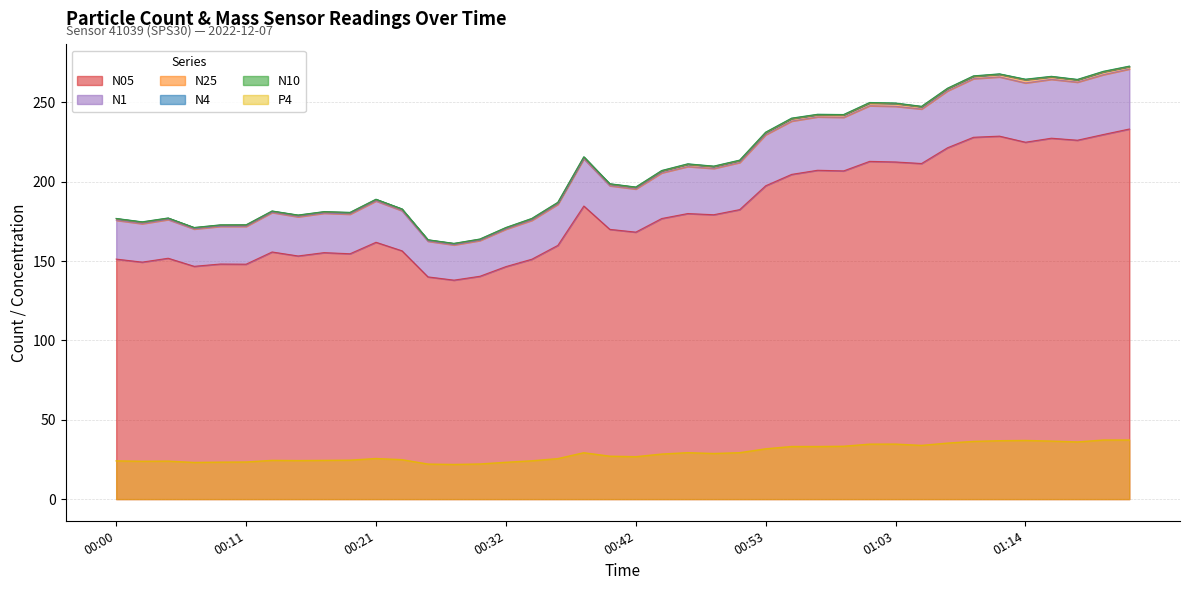

List the series in order of their peak value, highest first.

N10, N4, N25, N1, N05, P4